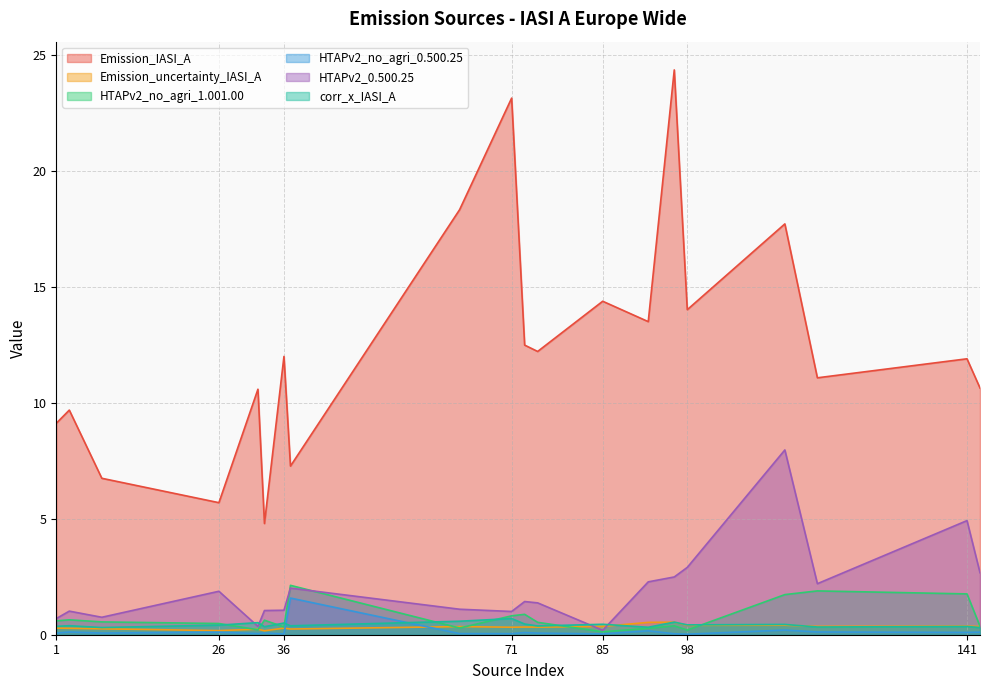

Reading left to right, what are all the values shown in this chart?

Emission_IASI_A: 9.1	9.7	6.7	5.7	10.6	4.8	12.0	7.3	18.3	23.1	12.5	12.2	14.4	13.5	24.4	14.0	17.7	11.1	11.9	10.6
Emission_uncertainty_IASI_A: 0.3	0.3	0.3	0.2	0.2	0.2	0.3	0.2	0.4	0.3	0.3	0.3	0.4	0.5	0.5	0.4	0.4	0.4	0.4	0.4
HTAPv2_no_agri_1.001.00: 0.6	0.6	0.6	0.5	0.2	0.6	0.3	2.1	0.3	0.8	0.9	0.5	0.1	0.3	0.4	0.2	1.7	1.9	1.8	0.4
HTAPv2_no_agri_0.500.25: 0.1	0.1	0.1	0.1	0.0	0.1	0.0	1.6	0.0	0.0	0.1	0.1	0.0	0.2	0.0	0.0	0.2	0.1	0.1	0.1
HTAPv2_0.500.25: 0.7	1.0	0.8	1.9	0.4	1.0	1.1	2.0	1.1	1.0	1.4	1.4	0.2	2.3	2.5	2.9	8.0	2.2	4.9	2.7
corr_x_IASI_A: 0.4	0.4	0.3	0.4	0.5	0.3	0.5	0.4	0.6	0.7	0.5	0.4	0.5	0.3	0.5	0.4	0.4	0.3	0.4	0.3